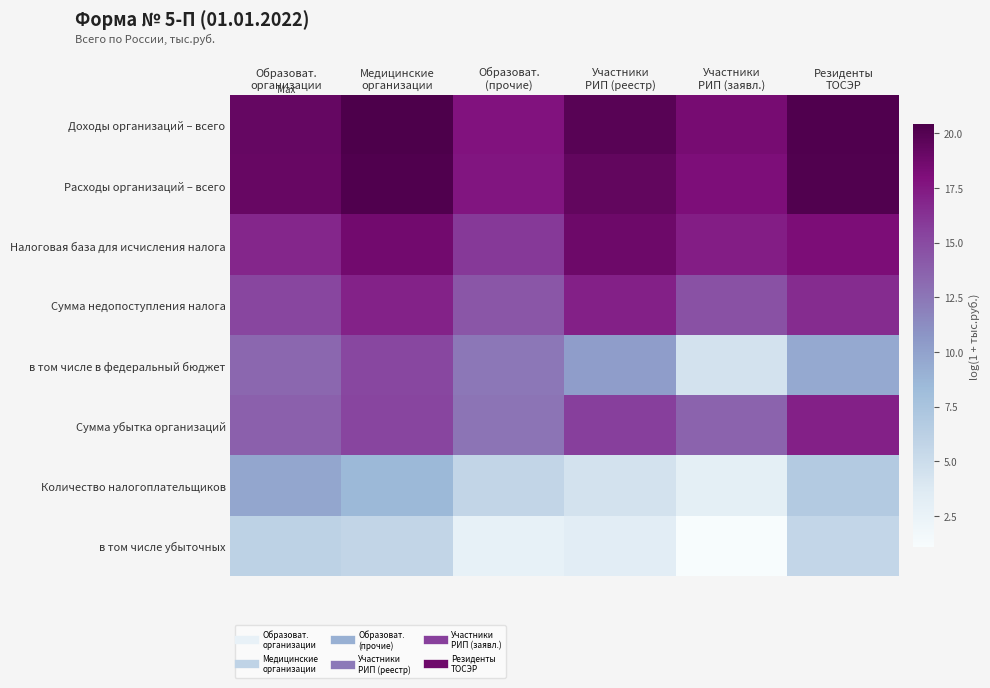

Count the number of data series in this chart.

8